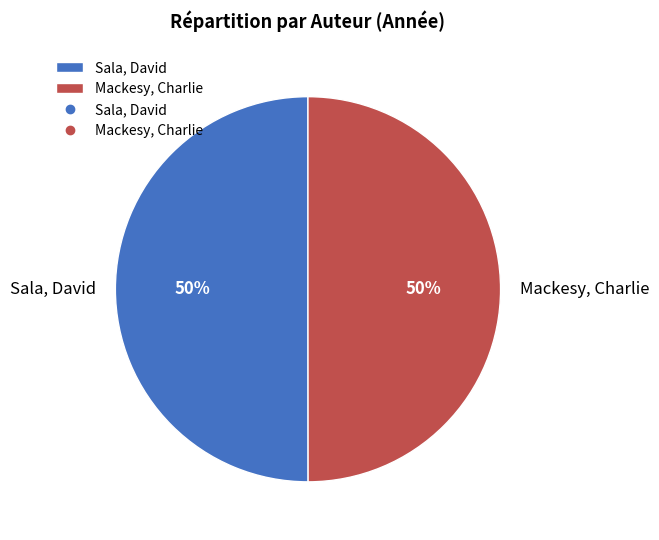

Is it true that Mackesy, Charlie is 62% of the pie?

False